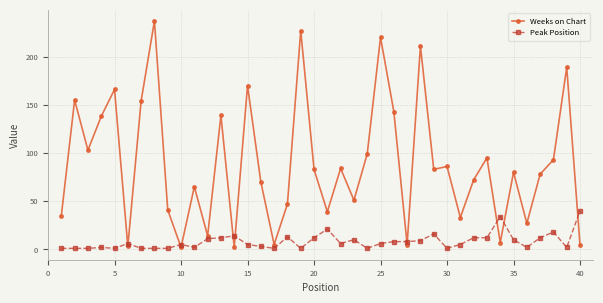

What is the greatest value displayed?

237